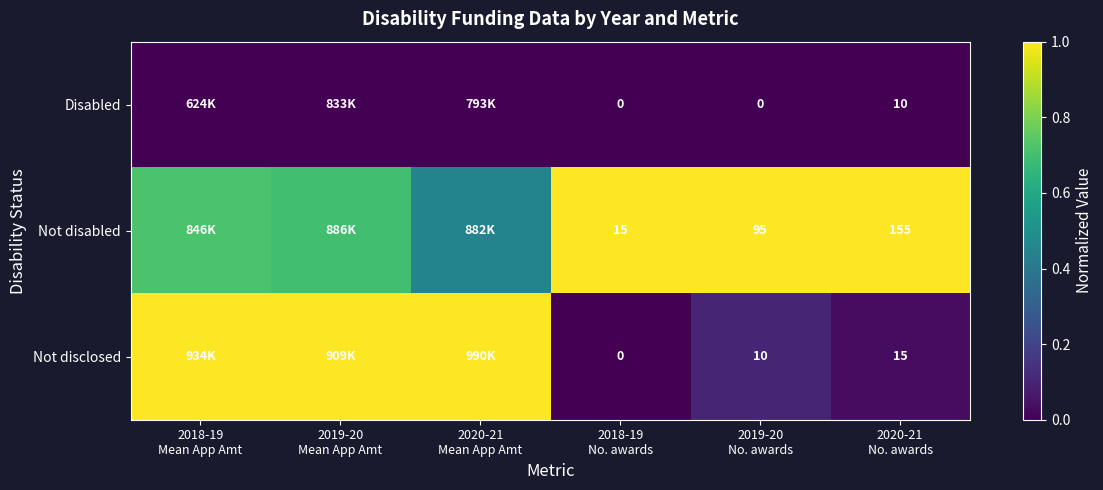

What is the difference between the Not disabled values at 2018-19 Mean App Amt and 2018-19 No. awards?

0.3